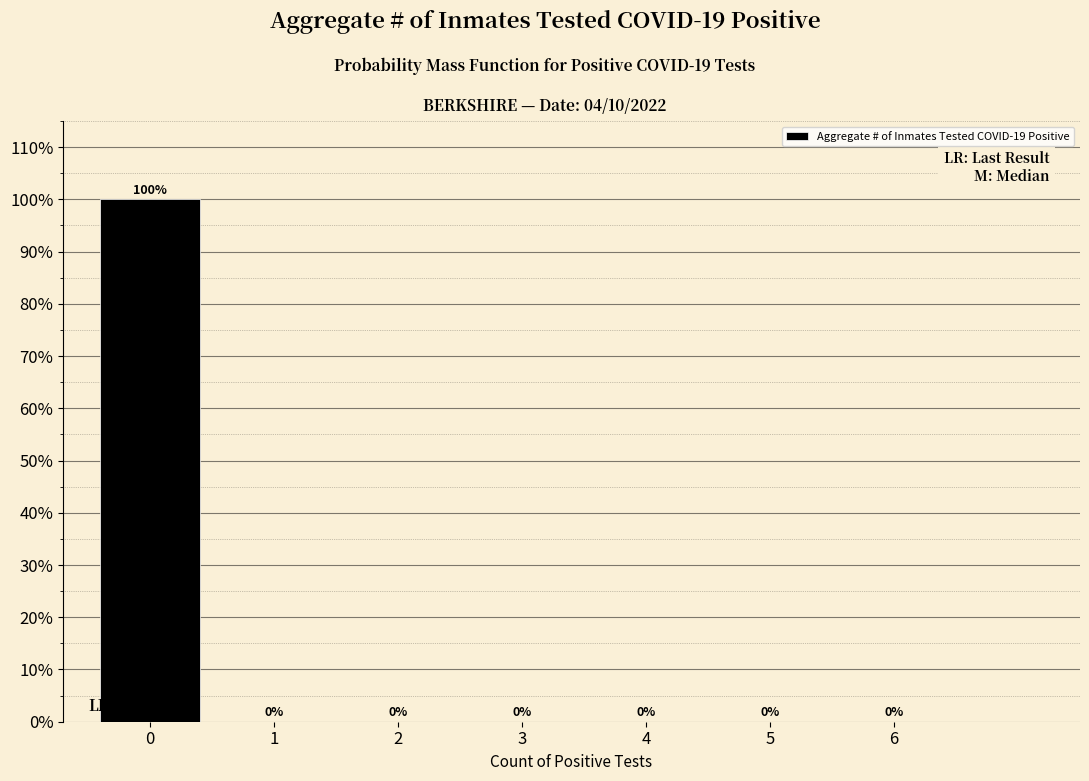

Reading left to right, what are all the values shown in this chart?

0=100	1=0	2=0	3=0	4=0	5=0	6=0